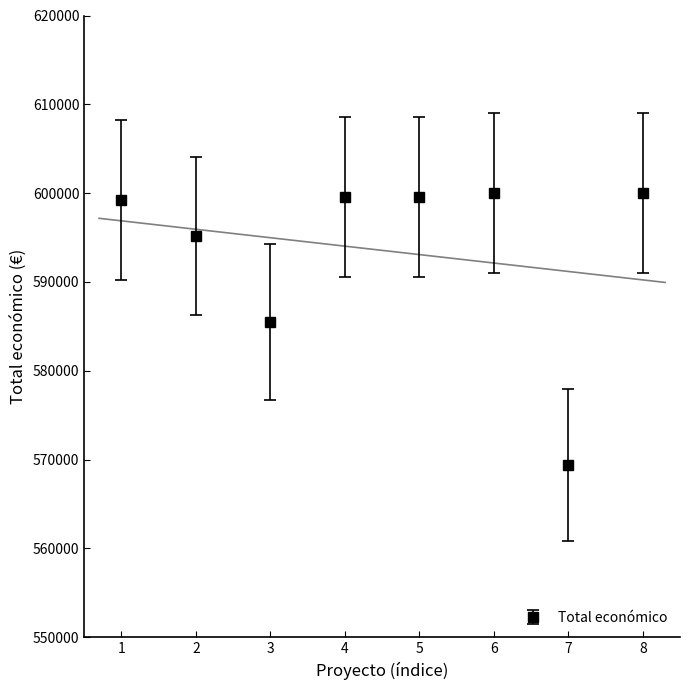

At which category does Total económico reach its first local valley?

3